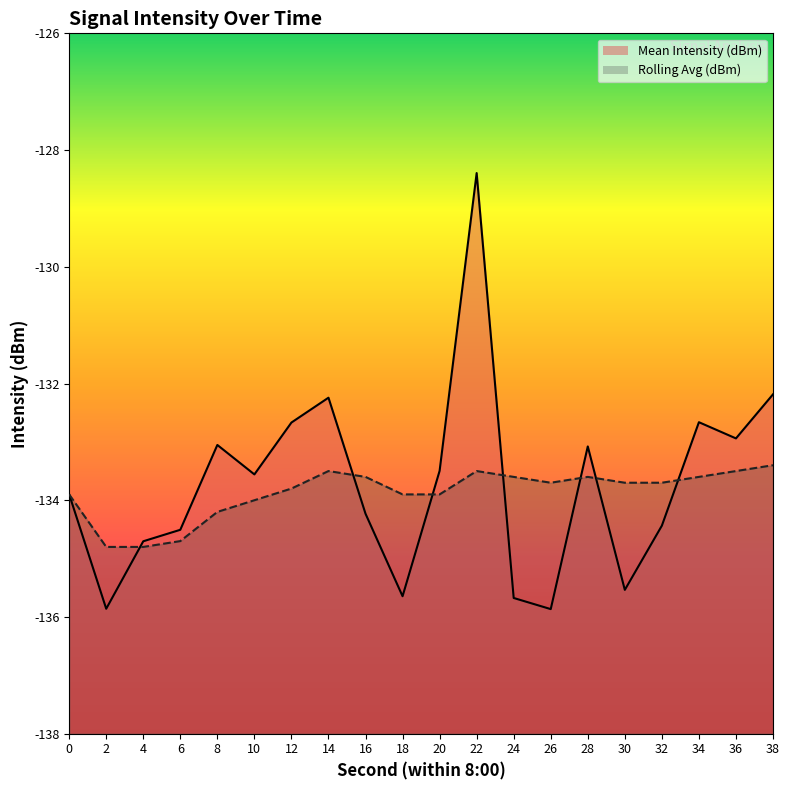

What is the difference between the highest and lowest values at 36?

0.6